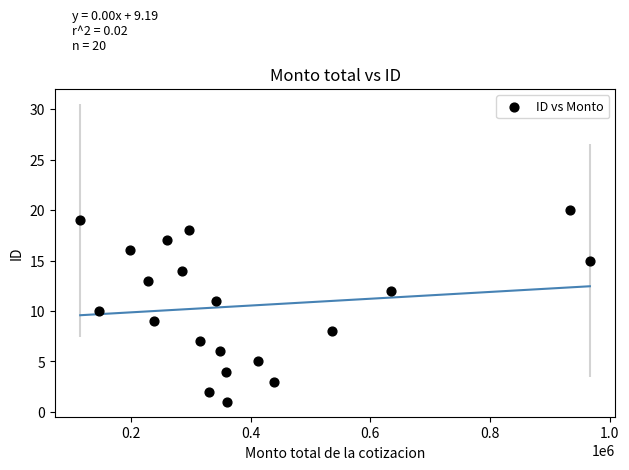

What is the range of Y values (max minus min)?

19